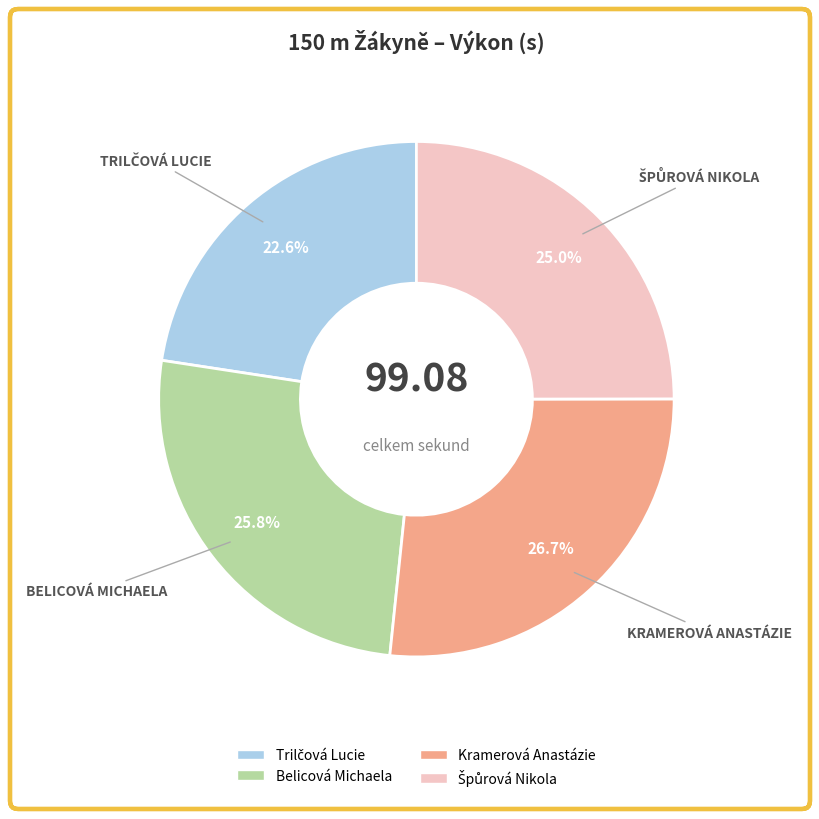

To the nearest percent, what is the difference between the largest and smallest slice percentages?

4%